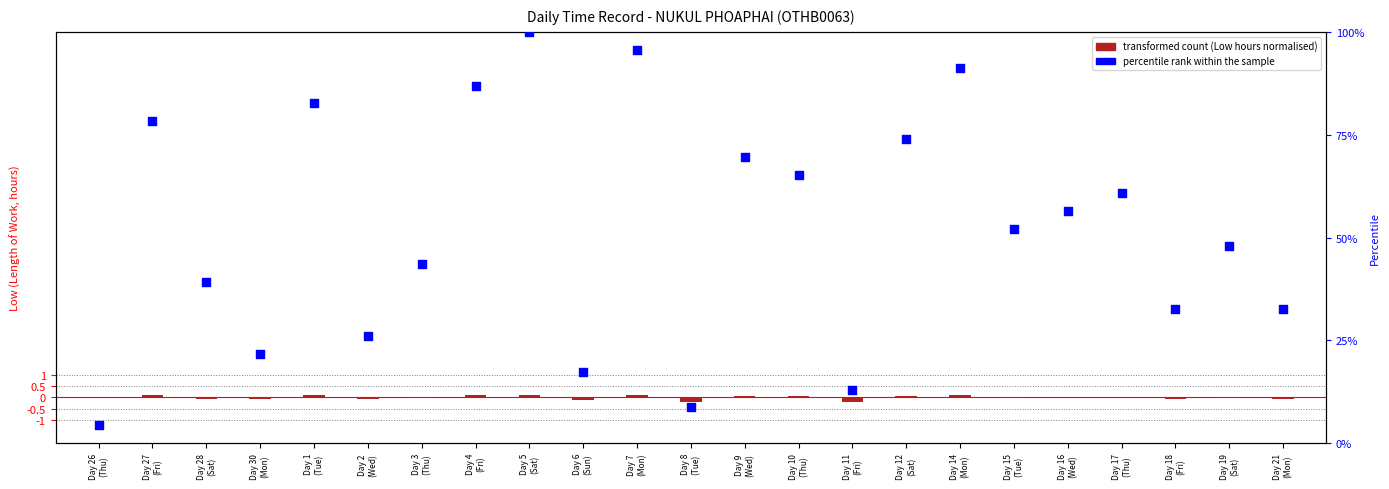

What is the total value across all series at Day 14
(Mon)?

91.4